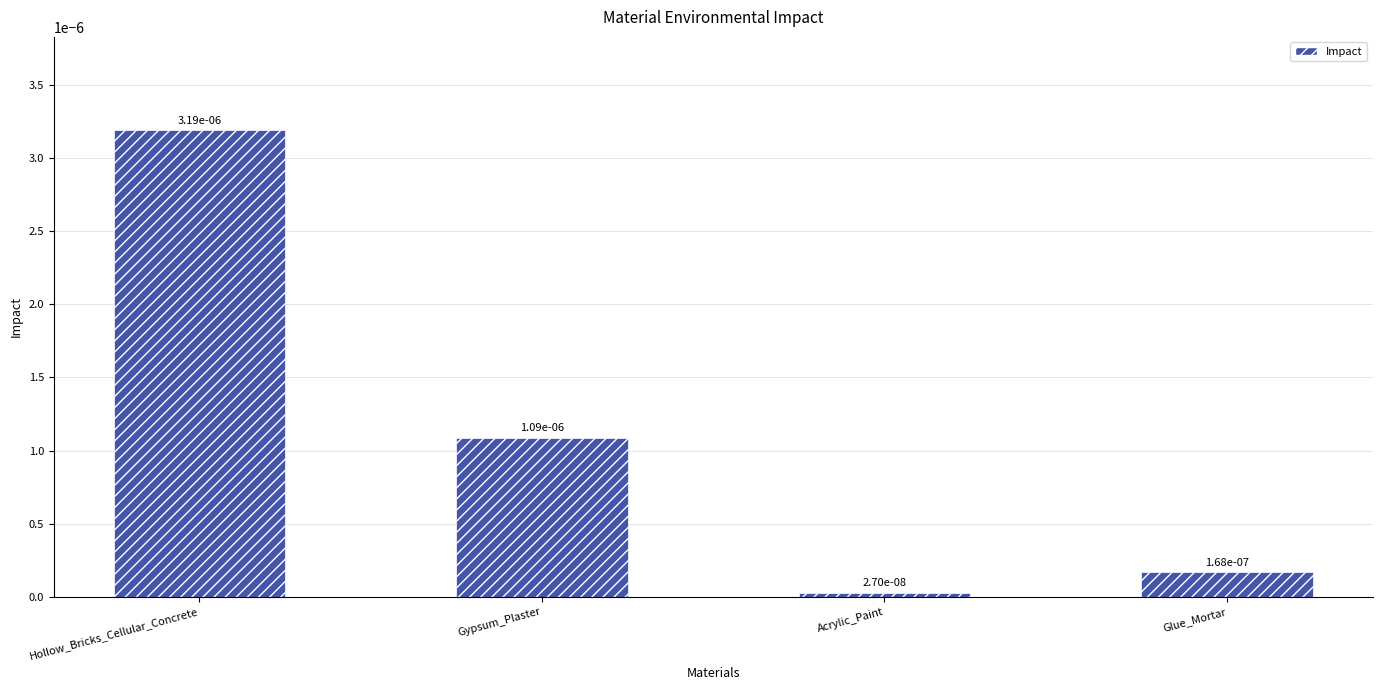

What is the label of the 4th bar from the right?

Hollow_Bricks_Cellular_Concrete